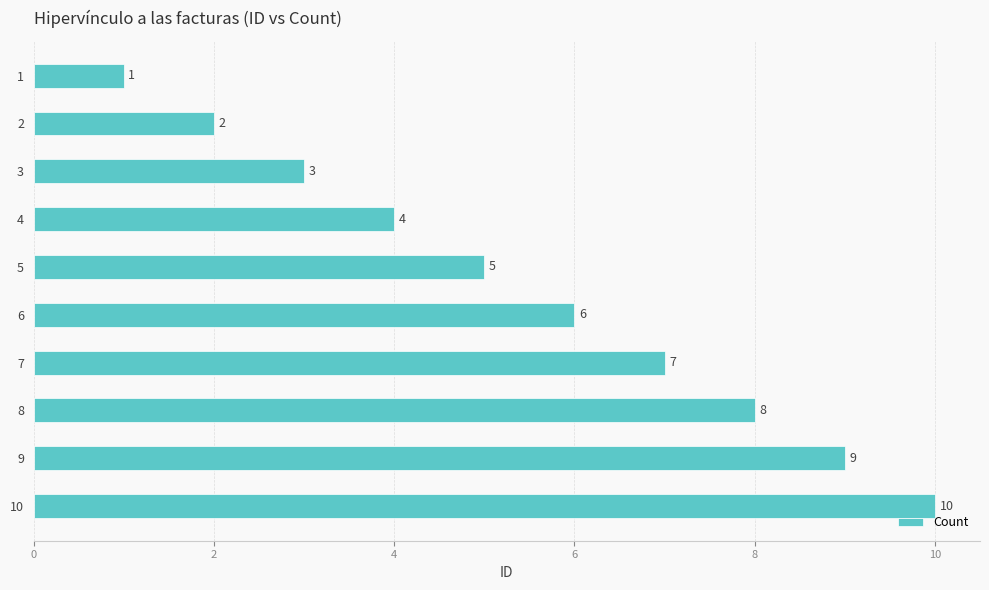

How many categories are shown in the chart?

10